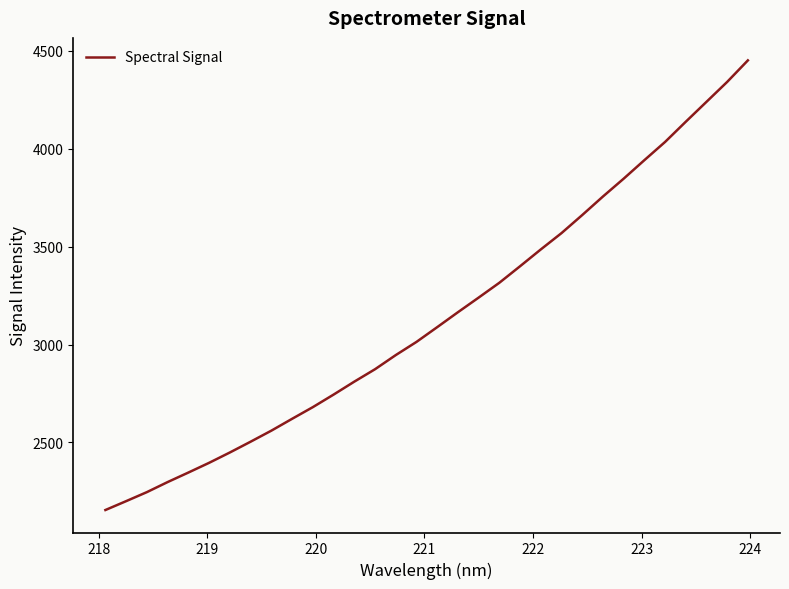

How many series are shown in this chart?

1